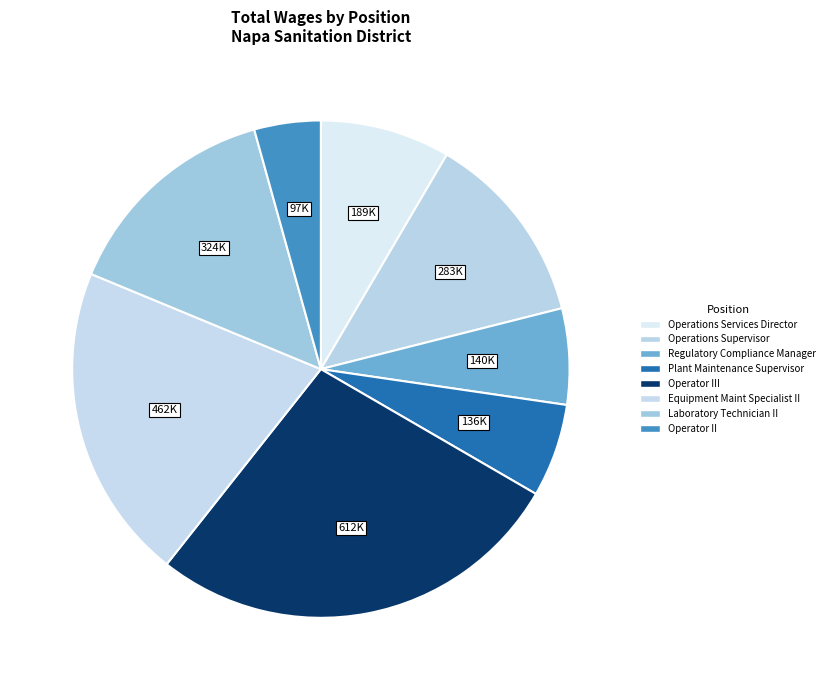

Between Operations Supervisor and Operations Services Director, which is larger?

Operations Supervisor